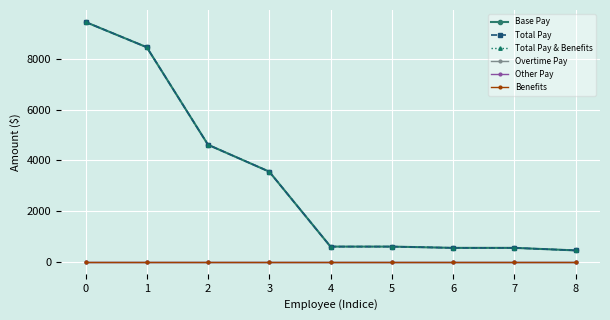

Which series has the largest total across all categories?

Base Pay